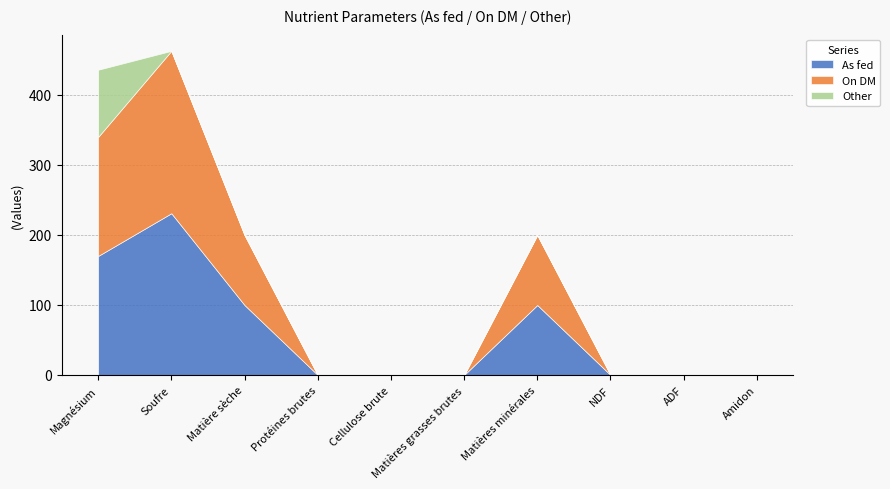

At how many categories does at least one series exceed 127?

2